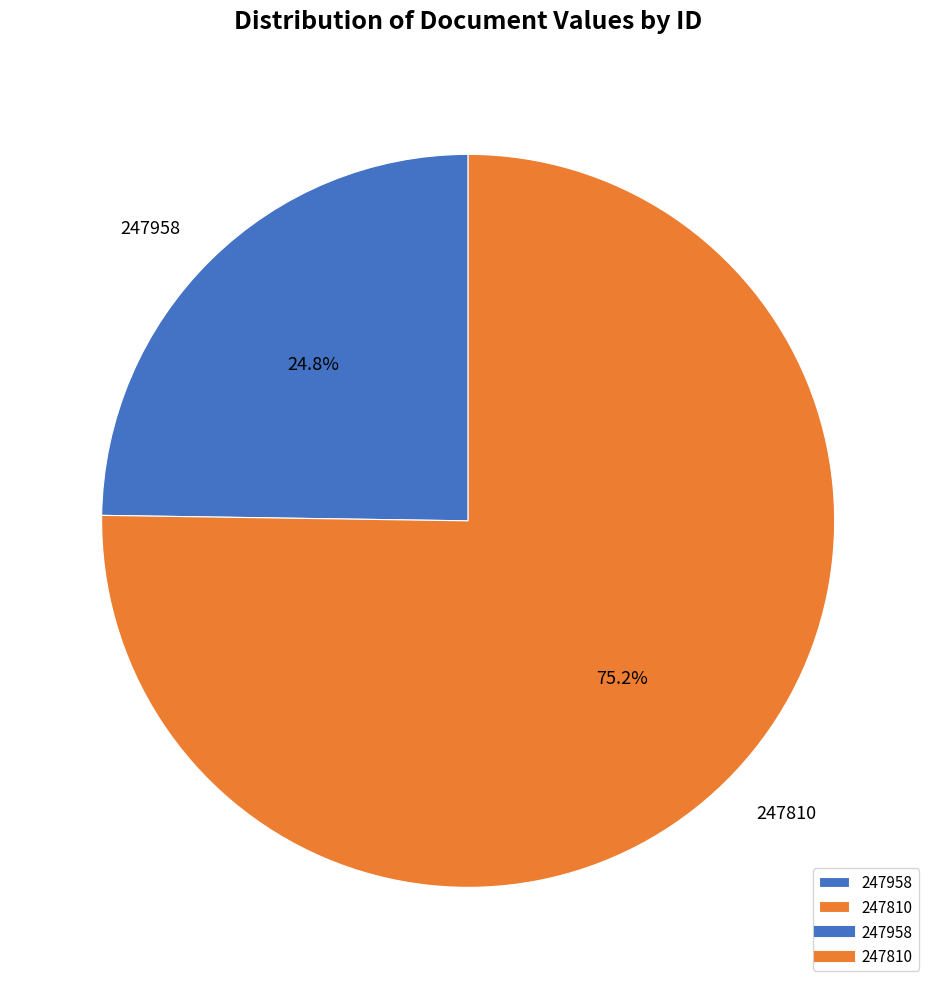

To the nearest percent, what is the combined percentage of 247958 and 247810?

100%